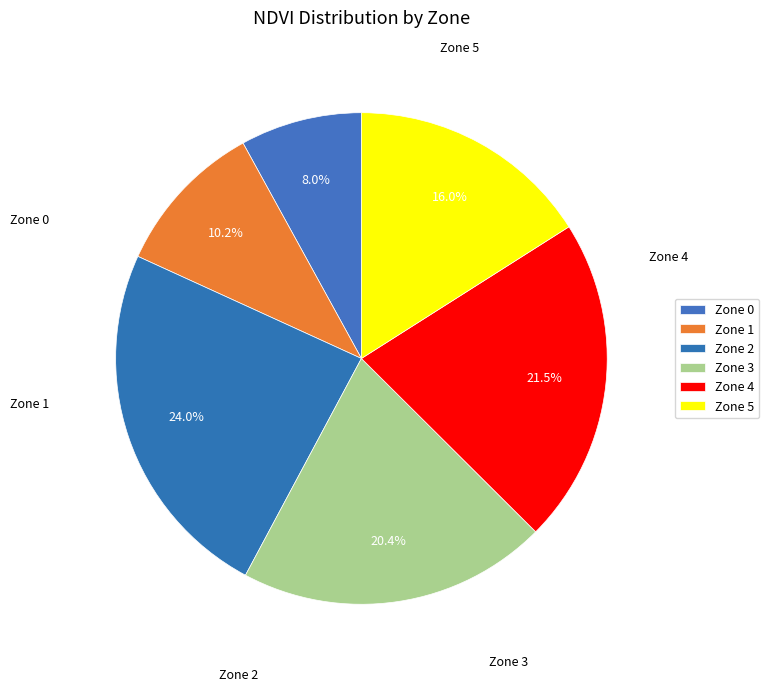

How many segments does this pie chart have?

6